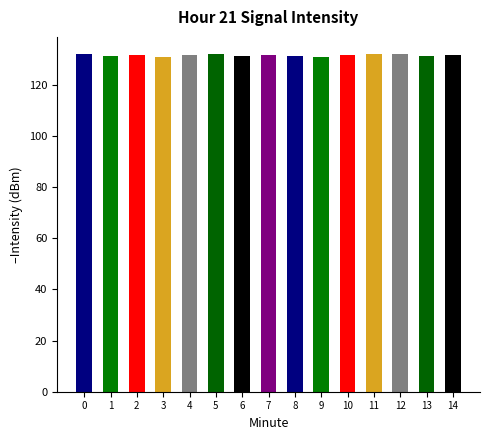

Does the chart contain stacked bars?

No